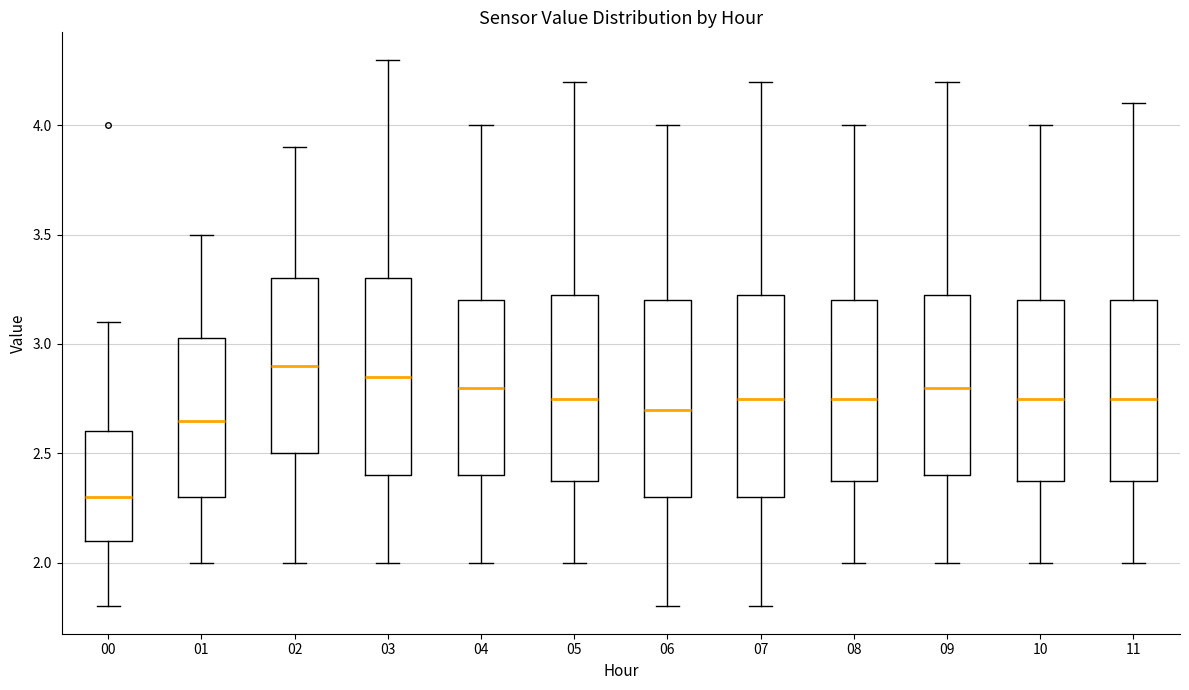

Reading left to right, read every box against the y-axis: the position of its median line, the range the box covers, and the ends of its whiskers. The values are not printed on the chart, so give them approximately, as read against the axis.

00: median 2.30, box 2.10 to 2.60, whiskers 1.80 to 3.10
01: median 2.65, box 2.30 to 3.05, whiskers 2.00 to 3.50
02: median 2.90, box 2.50 to 3.30, whiskers 2.00 to 3.90
03: median 2.85, box 2.40 to 3.30, whiskers 2.00 to 4.30
04: median 2.80, box 2.40 to 3.20, whiskers 2.00 to 4.00
05: median 2.75, box 2.40 to 3.25, whiskers 2.00 to 4.20
06: median 2.70, box 2.30 to 3.20, whiskers 1.80 to 4.00
07: median 2.75, box 2.30 to 3.25, whiskers 1.80 to 4.20
08: median 2.75, box 2.40 to 3.20, whiskers 2.00 to 4.00
09: median 2.80, box 2.40 to 3.25, whiskers 2.00 to 4.20
10: median 2.75, box 2.40 to 3.20, whiskers 2.00 to 4.00
11: median 2.75, box 2.40 to 3.20, whiskers 2.00 to 4.10